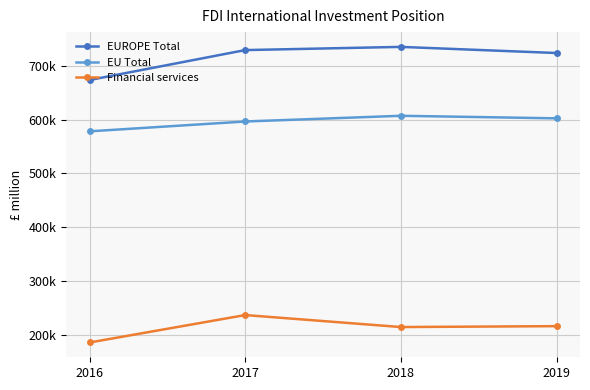

Is this an area chart (filled region under the line)?

No